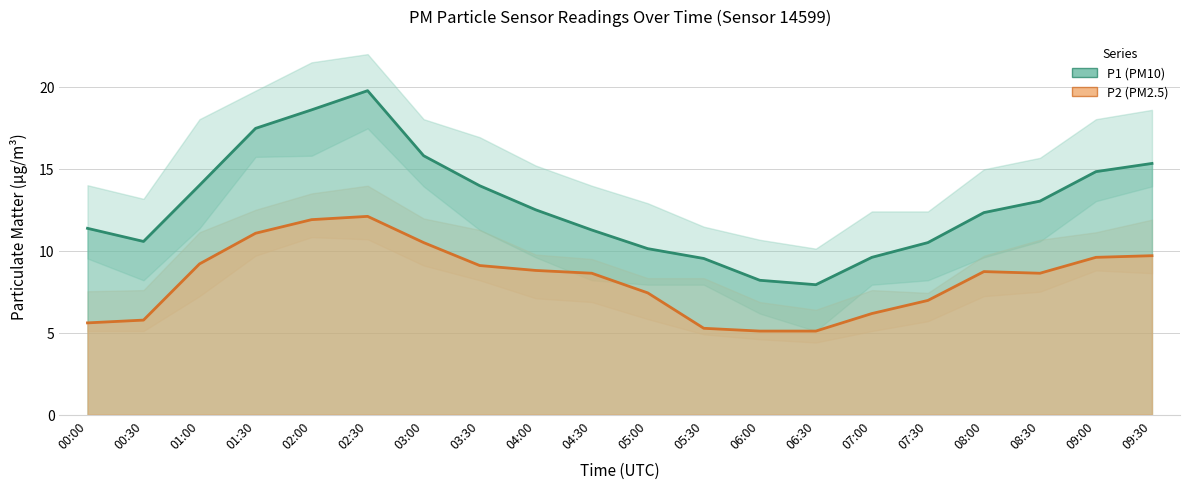

What is the label of the 6th point from the right?

07:00